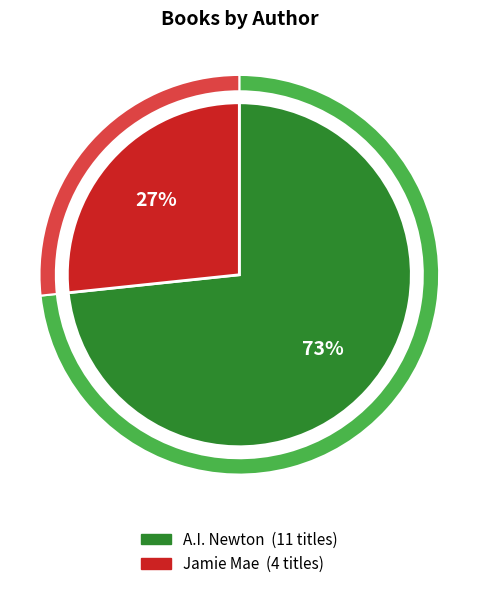

How many slices are in this pie chart?

2